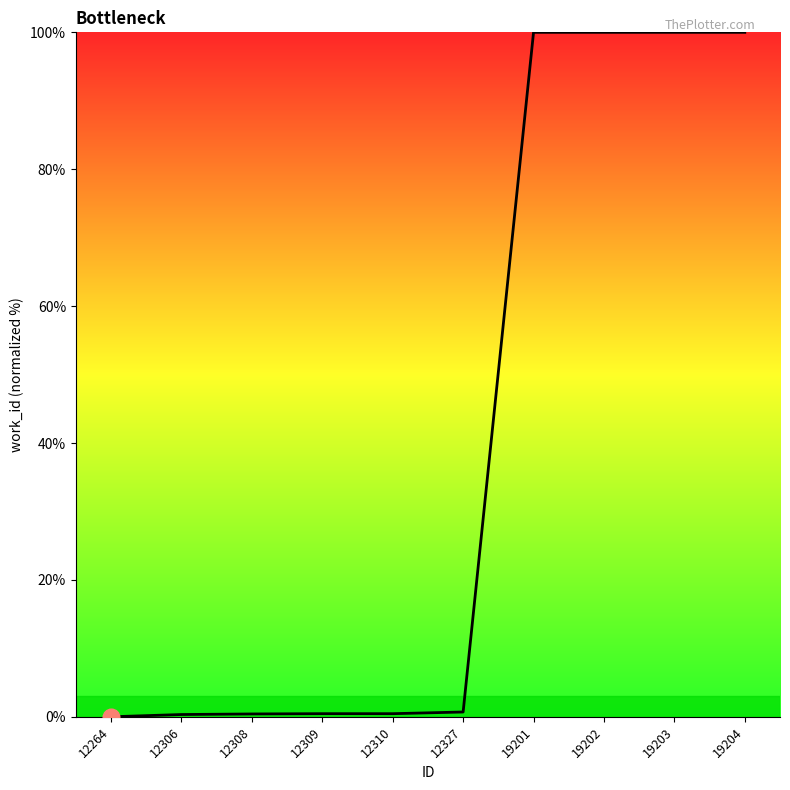

What is the greatest value displayed?

100.0